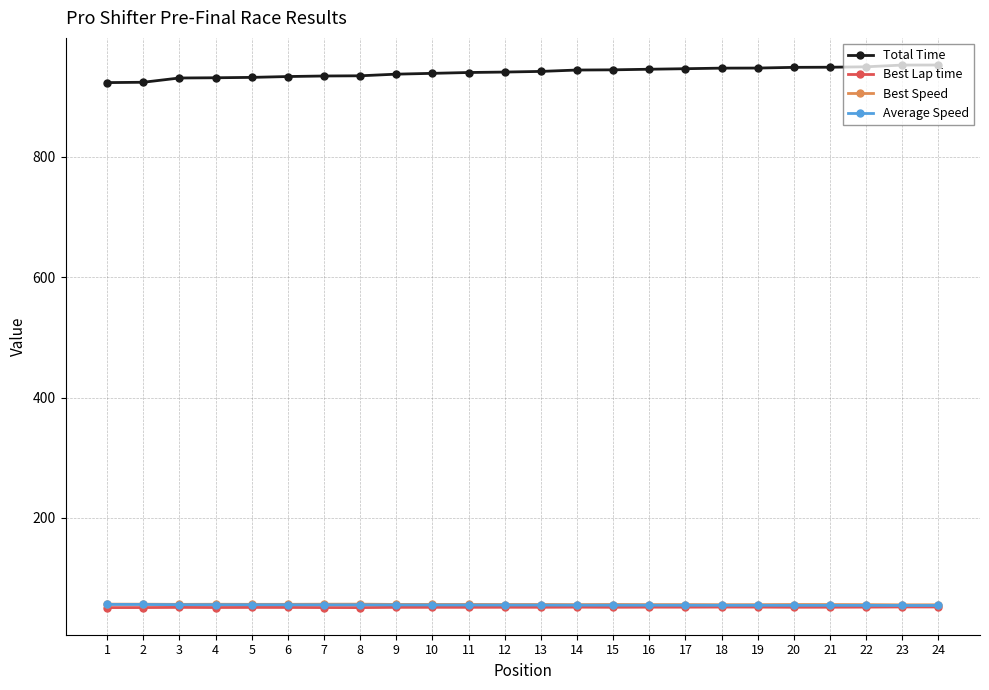

What is the highest value of the Total Time series?

952.8